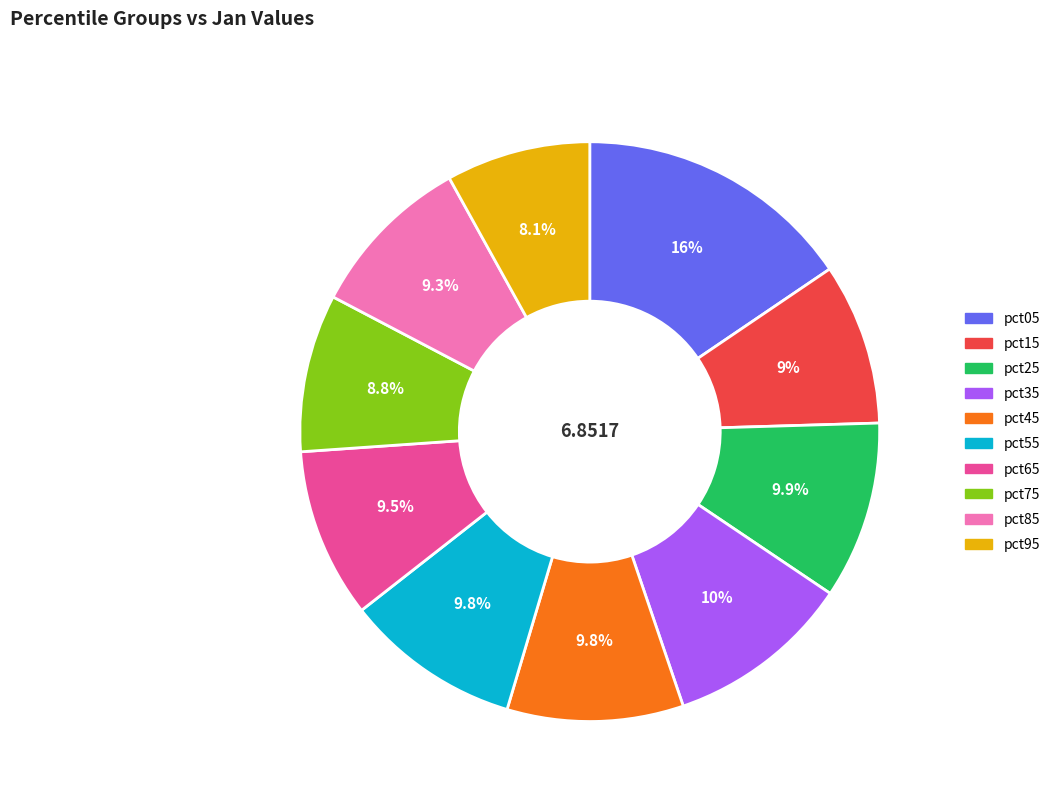

Which slice is the smallest?

pct95